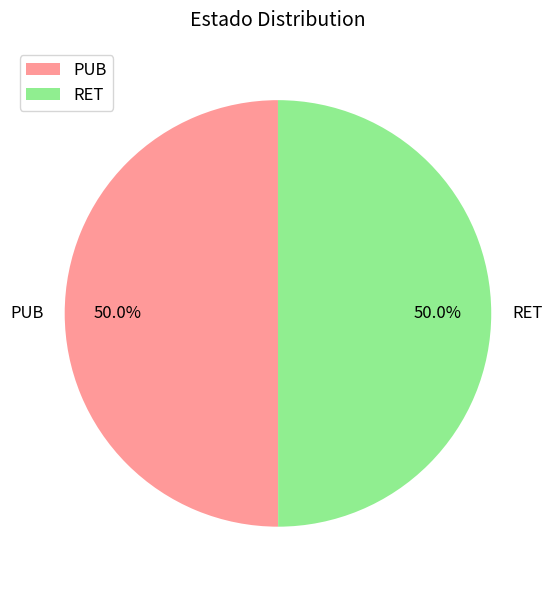

True or false: PUB accounts for 50% of the total.

True